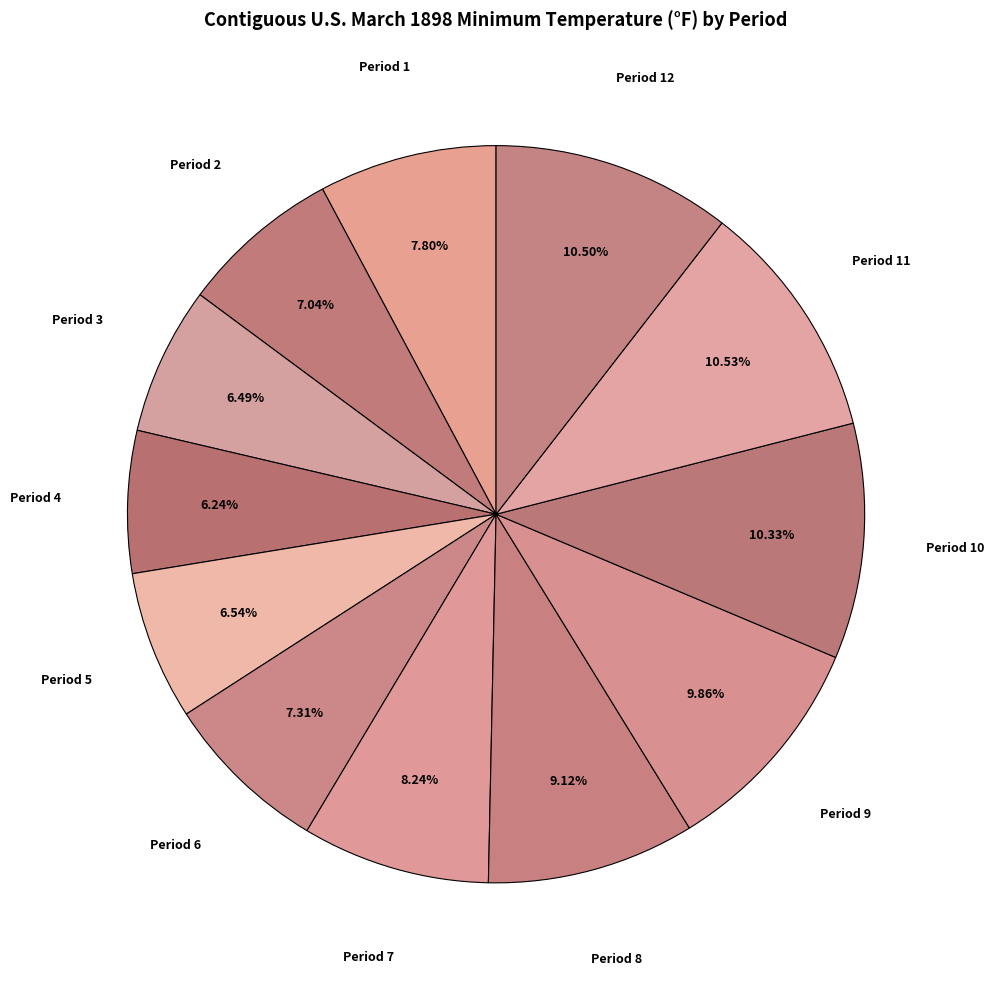

How many slices are in this pie chart?

12